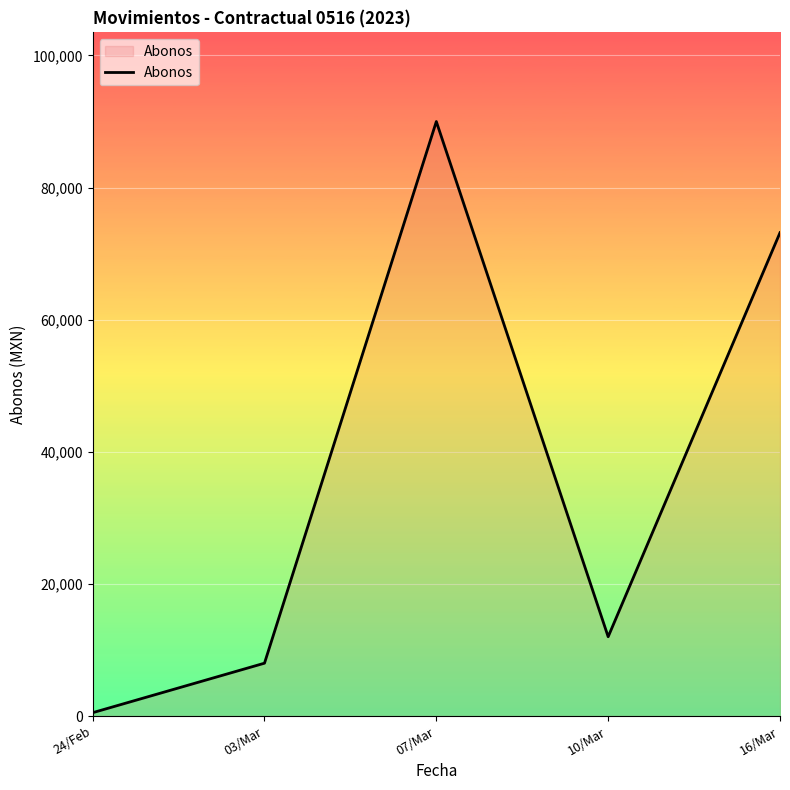

List the labels in order of value, smallest first.

24/Feb, 03/Mar, 10/Mar, 16/Mar, 07/Mar